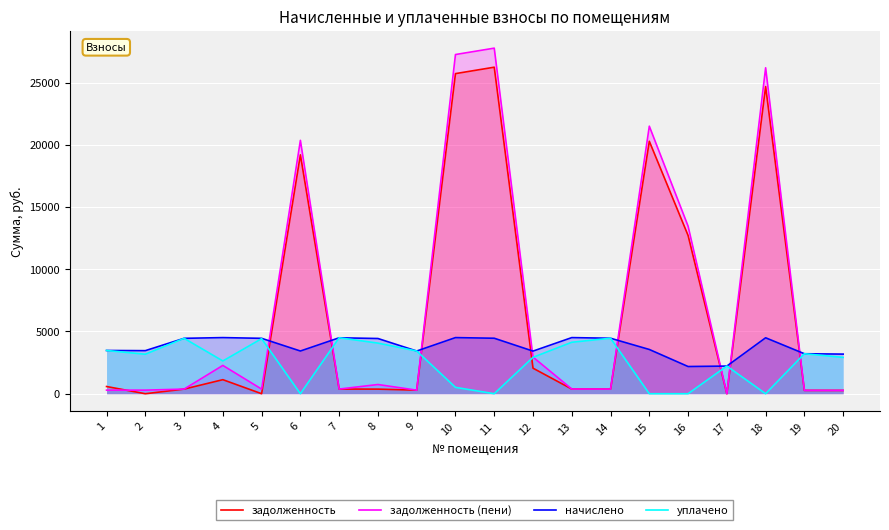

Is the value of задолженность (пени) at 17 greater than the value of начислено at 8?

No